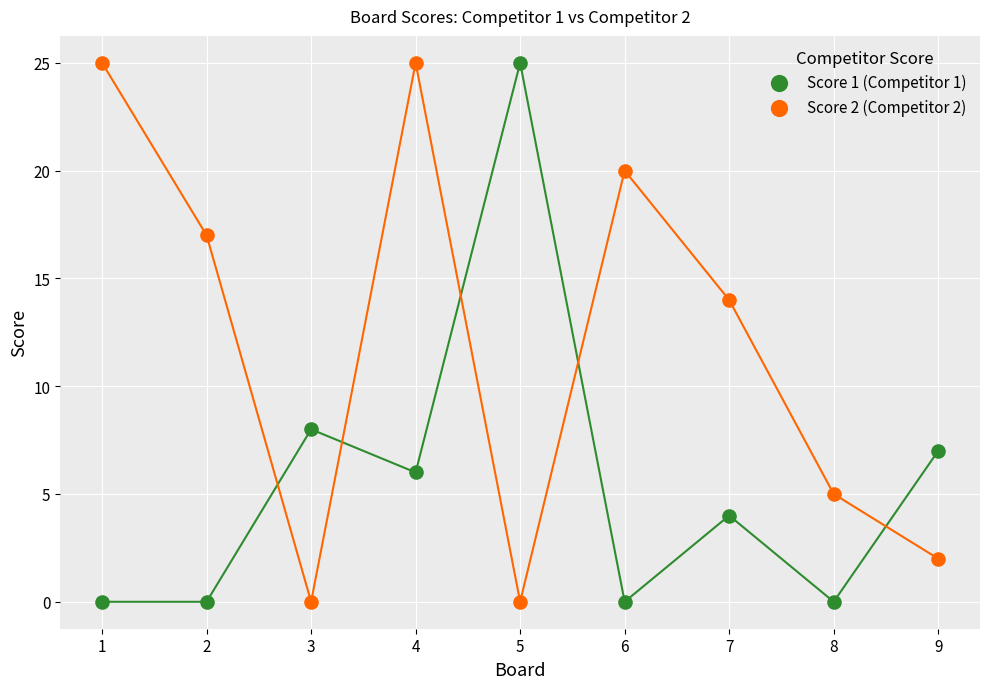

Across all data points, what is the range of Y values (max minus min)?

25